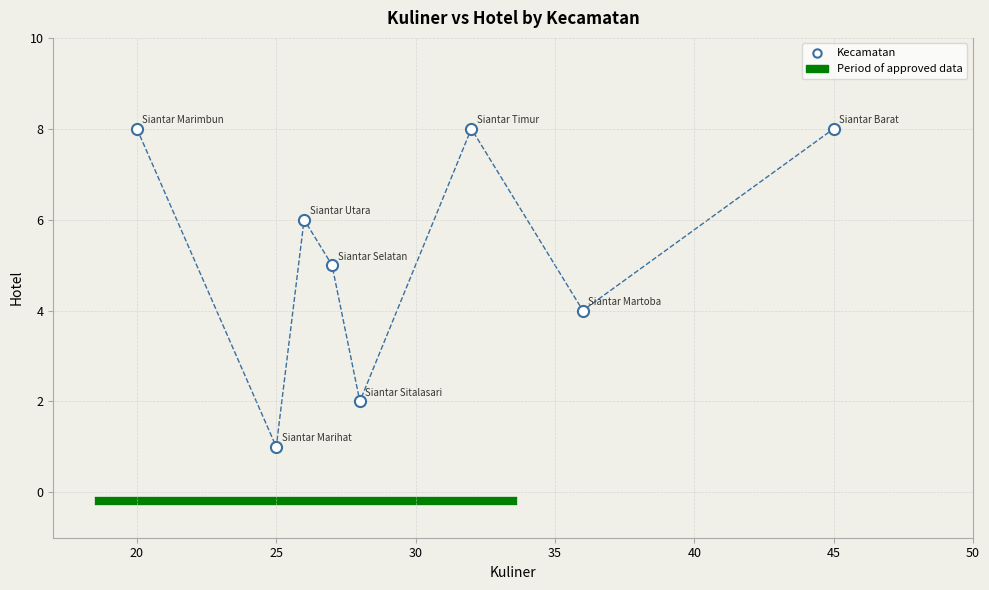

What is the average Y value?

5